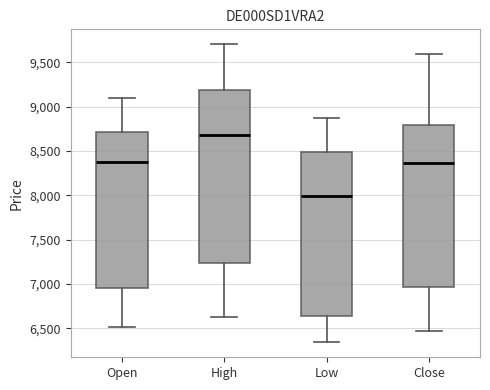

Reading left to right, read every box against the y-axis: the position of its median line, the range the box covers, and the ends of its whiskers. The values are not printed on the chart, so give them approximately, as read against the axis.

Open: median 8400, box 6950 to 8700, whiskers 6500 to 9100
High: median 8700, box 7250 to 9200, whiskers 6650 to 9700
Low: median 8000, box 6650 to 8500, whiskers 6350 to 8900
Close: median 8350, box 6950 to 8800, whiskers 6450 to 9600